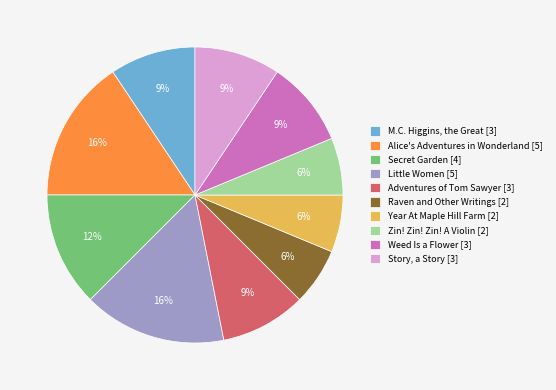

Is the sum of Secret Garden and Alice's Adventures in Wonderland greater than half?

No